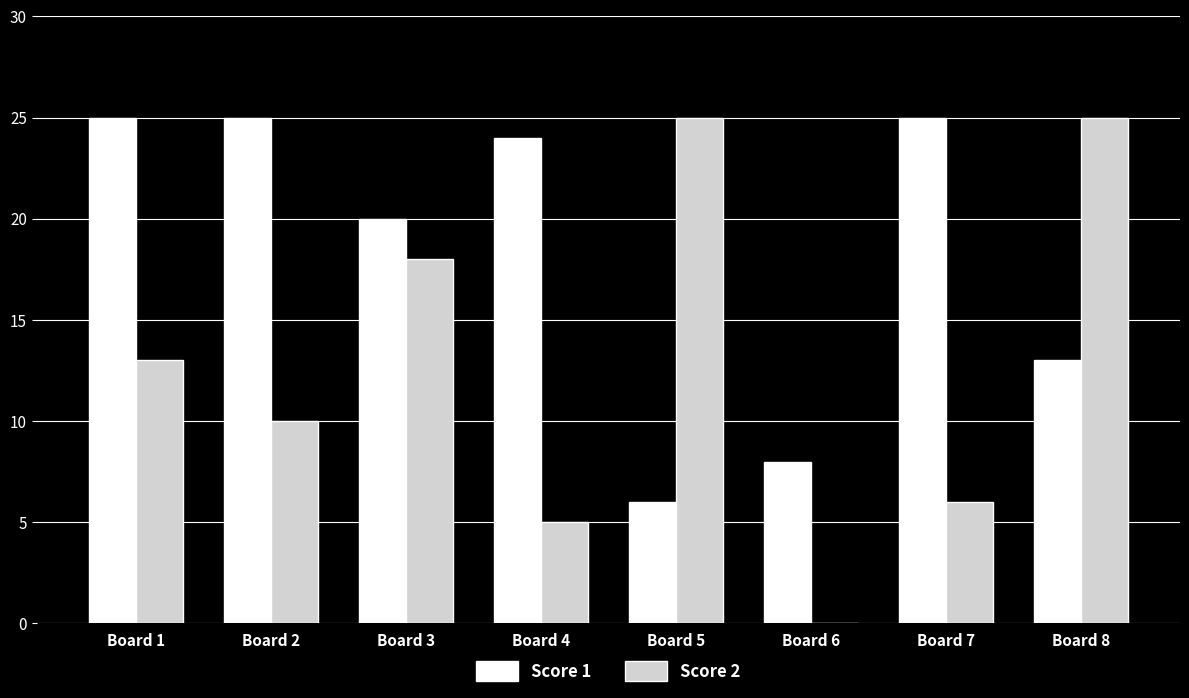

Reading left to right, extract all data points from this chart.

Score 1: Board 1=25	Board 2=25	Board 3=20	Board 4=24	Board 5=6	Board 6=8	Board 7=25	Board 8=13
Score 2: Board 1=13	Board 2=10	Board 3=18	Board 4=5	Board 5=25	Board 6=0	Board 7=6	Board 8=25